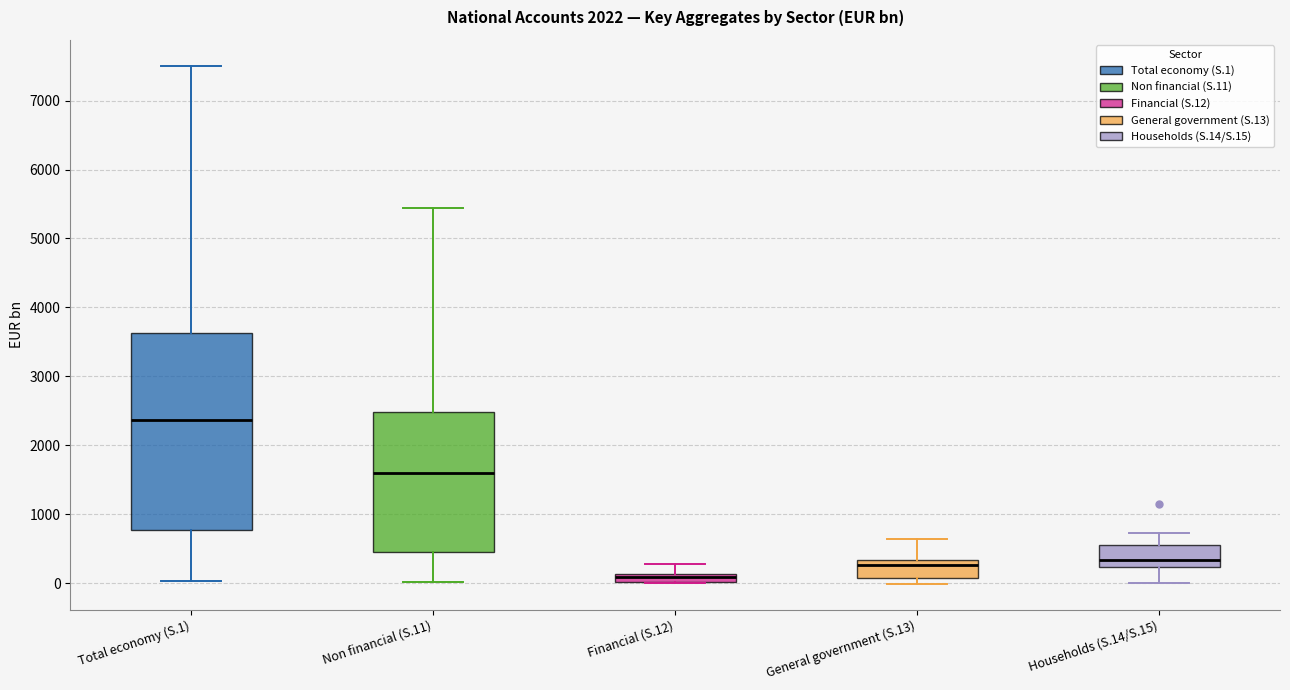

Comparing the boxes themselves (not the whiskers), which one is the tallest?

Total economy (S.1)